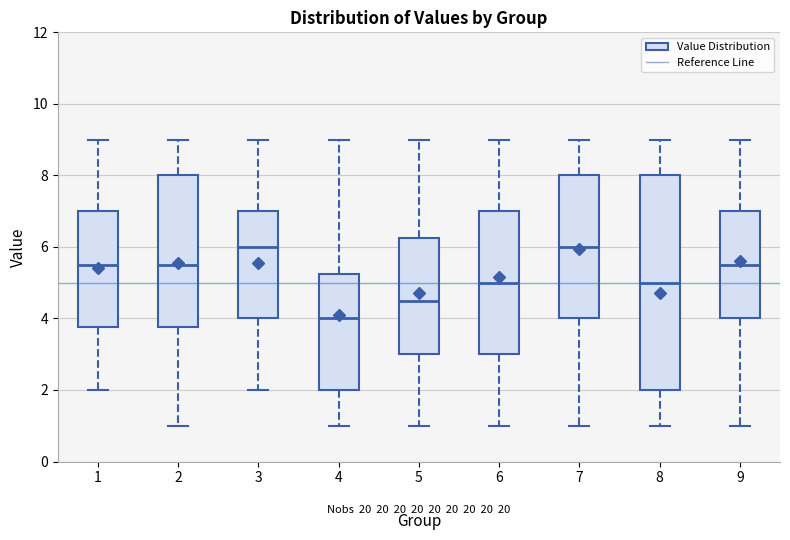

Which box's median line is the lowest?

4